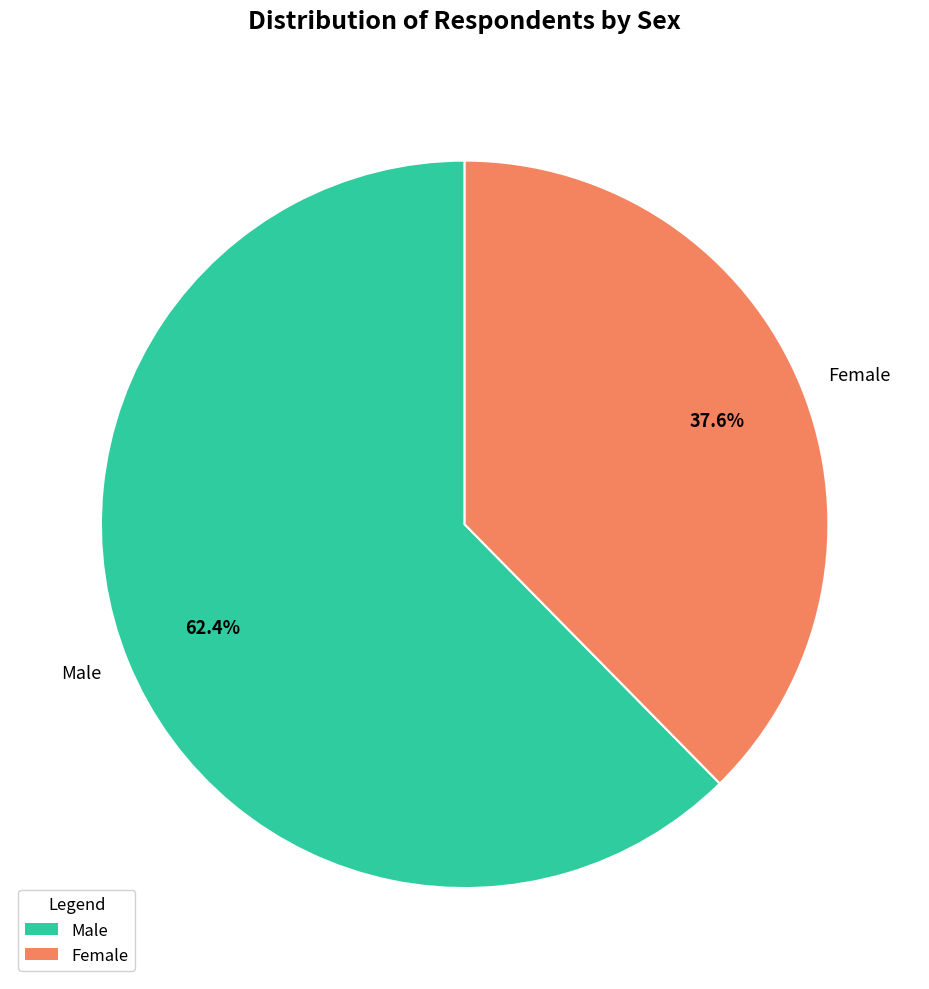

What is the smallest slice in the pie chart?

Female